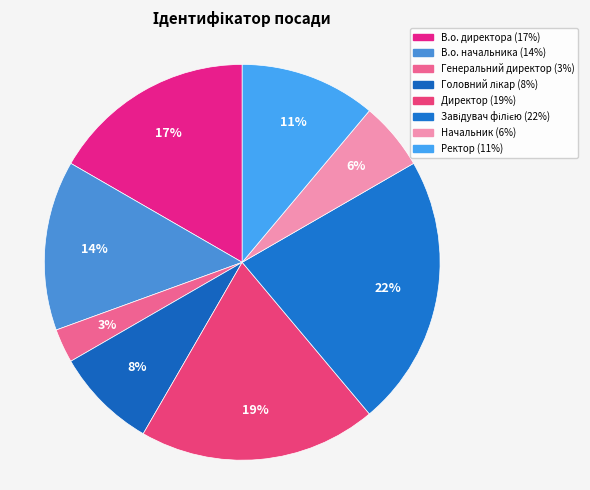

How many segments does this pie chart have?

8